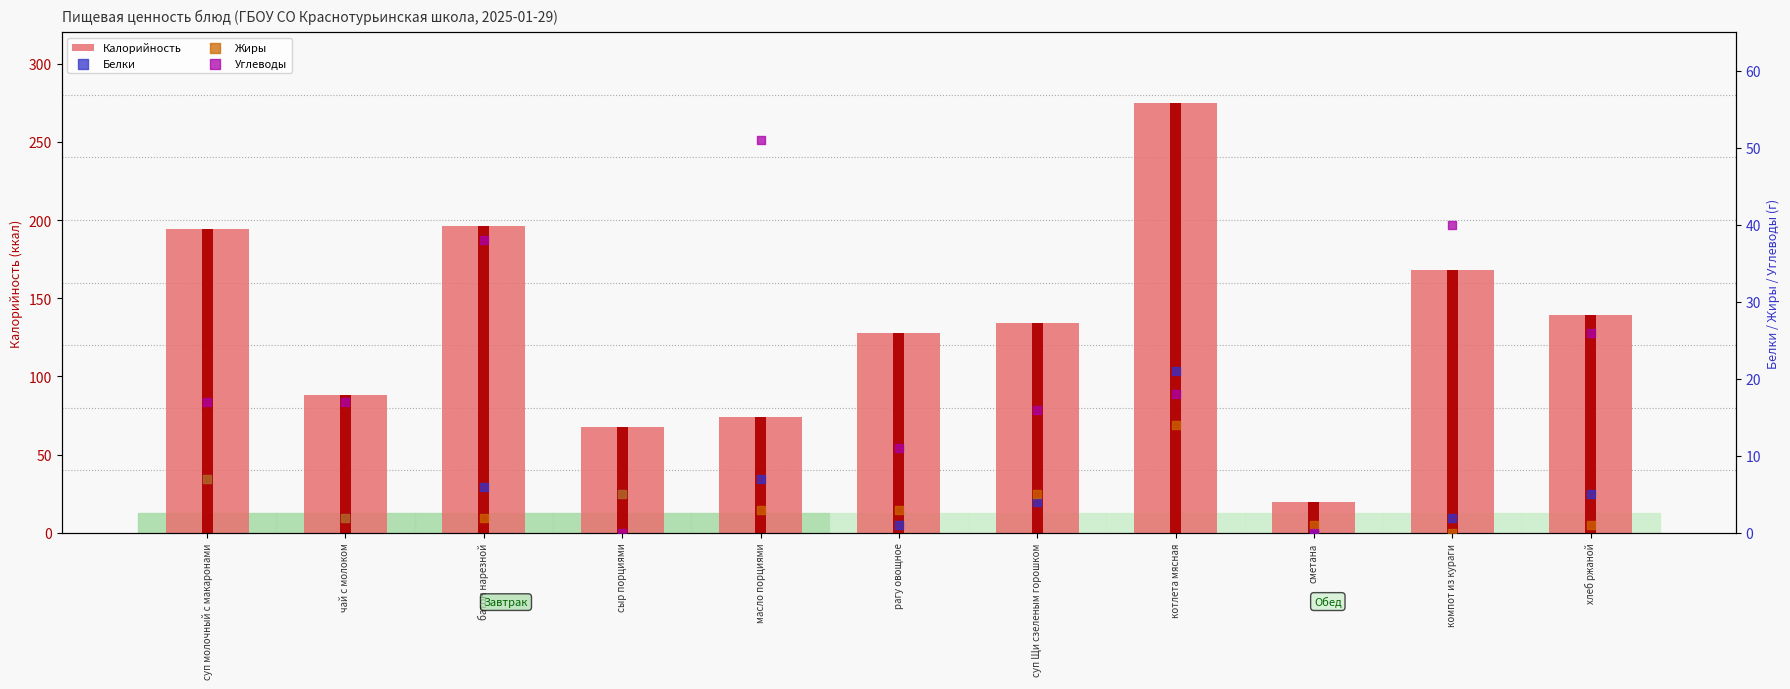

At how many categories does at least one series exceed 12?

11